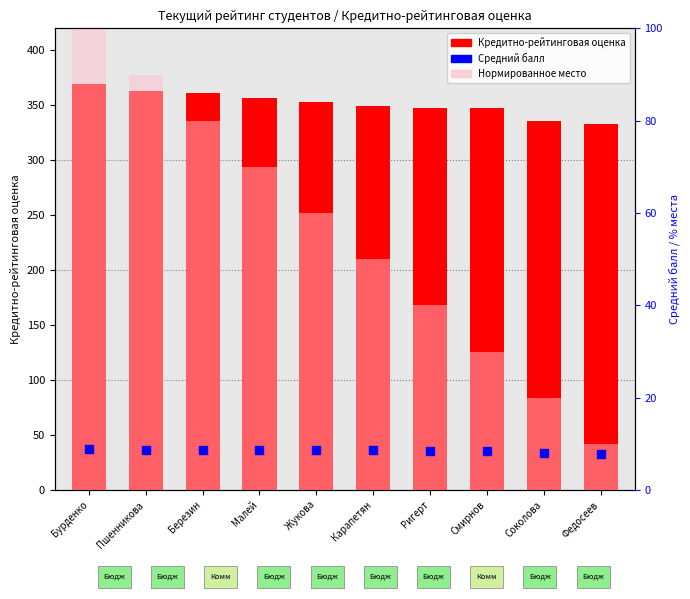

At which category is the sum across all series the highest?

Бурденко